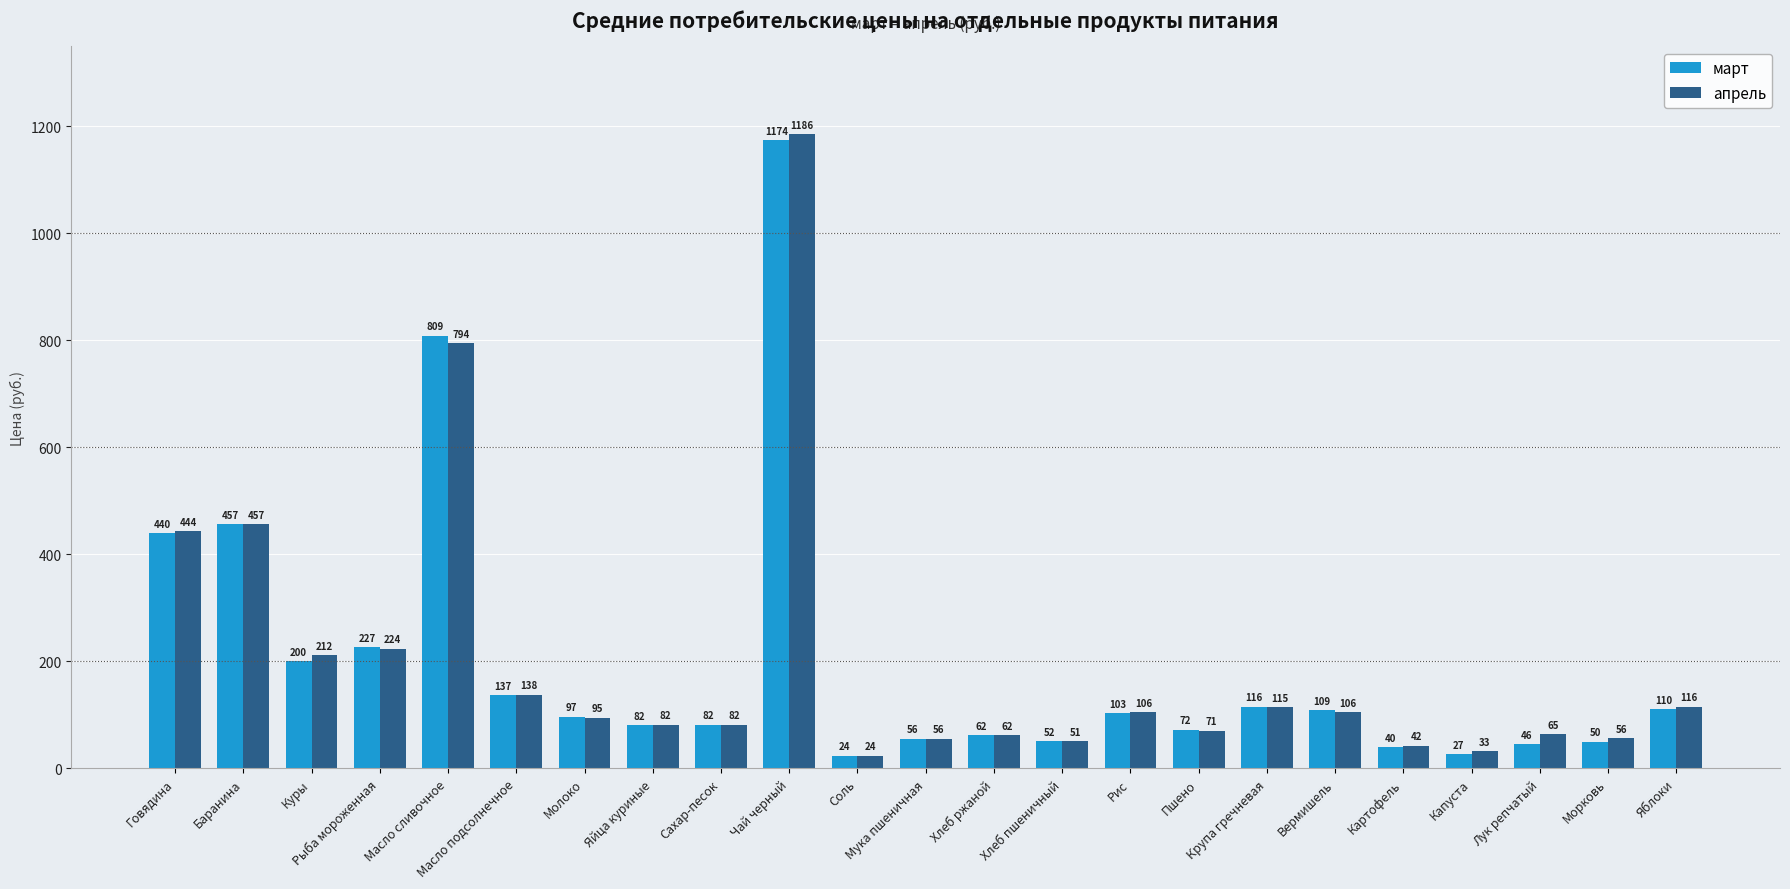

What is the sum of the апрель values at Пшено and Чай черный?

1257.0